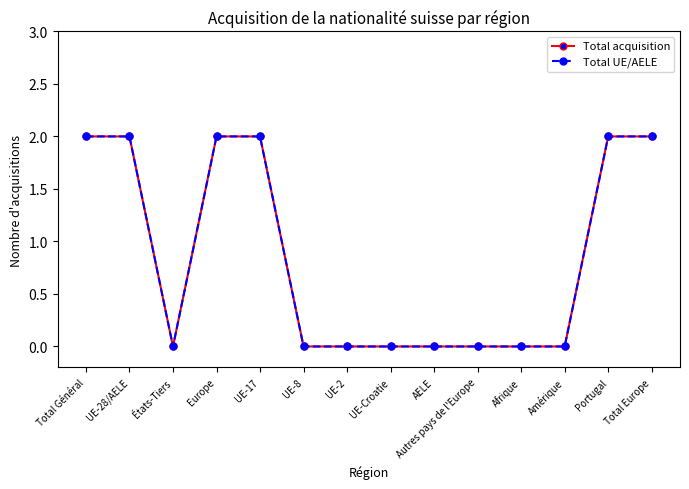

Rank the series at Afrique from lowest to highest value.

Total acquisition, Total UE/AELE